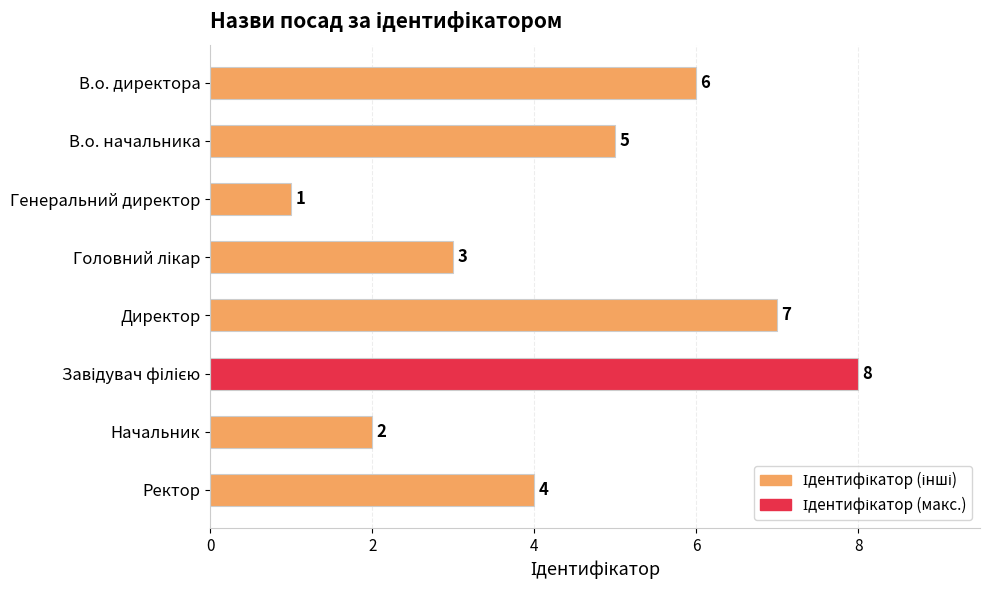

Read the value at В.о. директора.

6